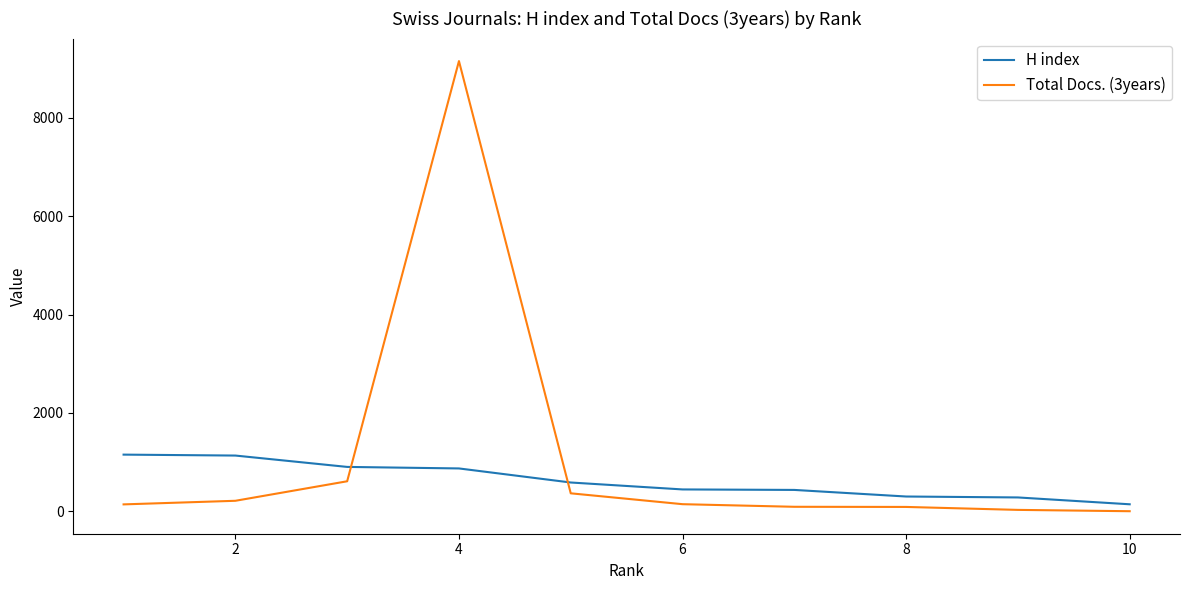

True or false: Total Docs. (3years) has a value of 19 at 2.

False